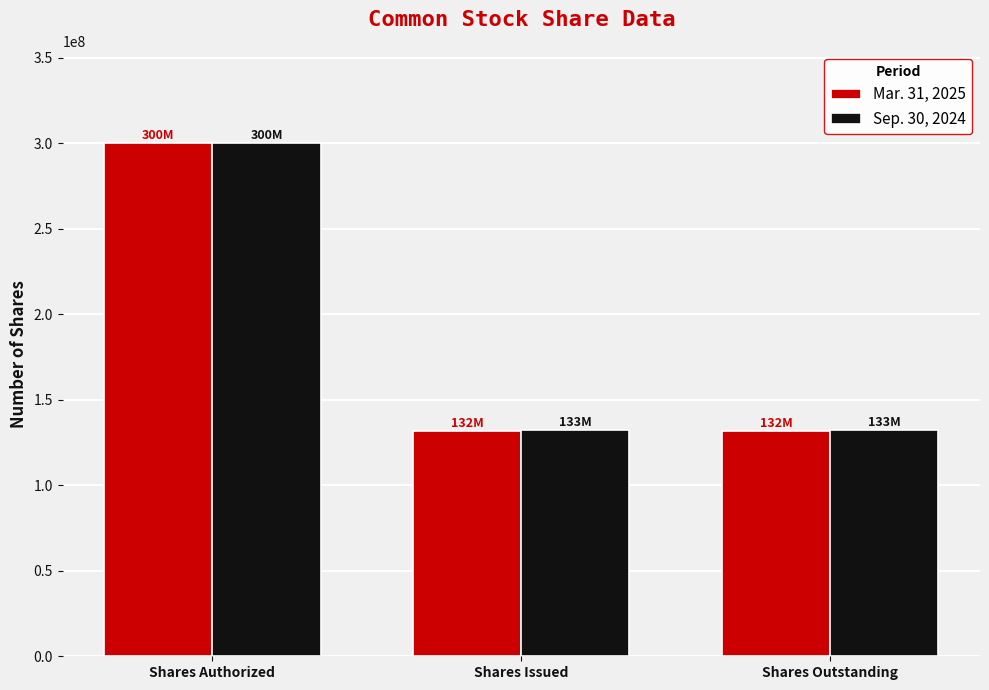

What is the value of the Mar. 31, 2025 bar at the 1st from the left?

300000000